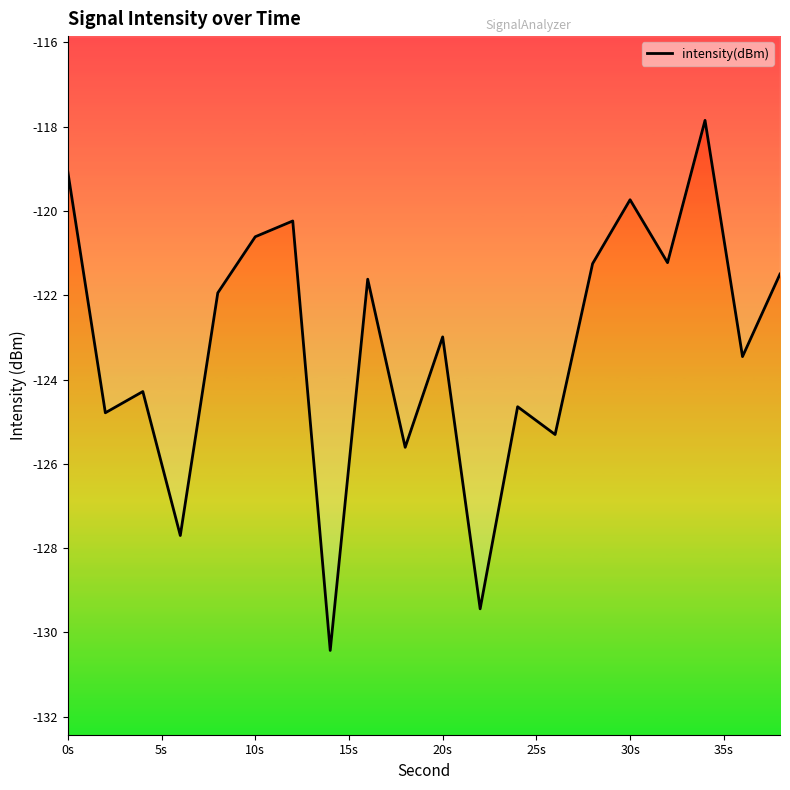

What is the greatest value displayed?

-117.8